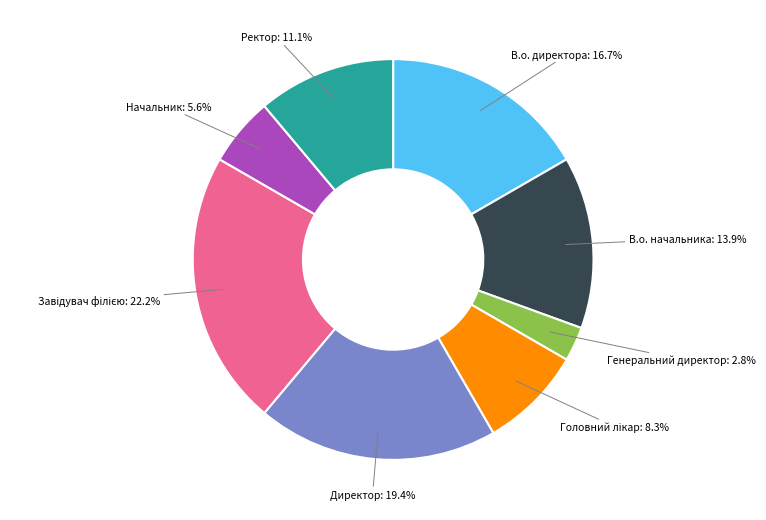

Does any single category account for the majority?

No